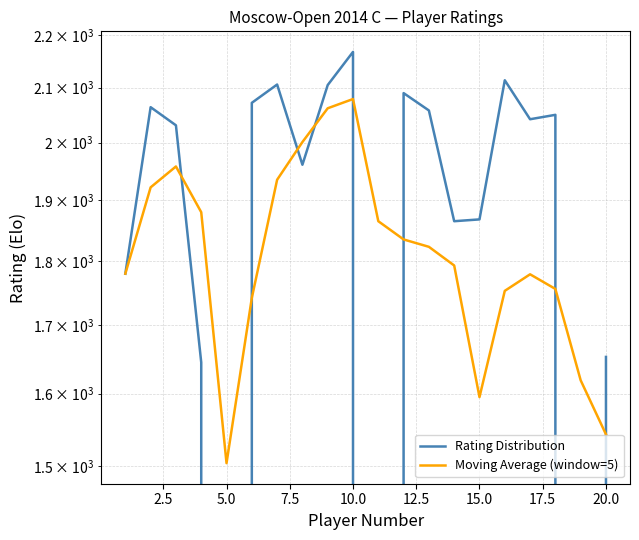

List the series in order of their overall mean, highest first.

Moving Average (window=5), Rating Distribution